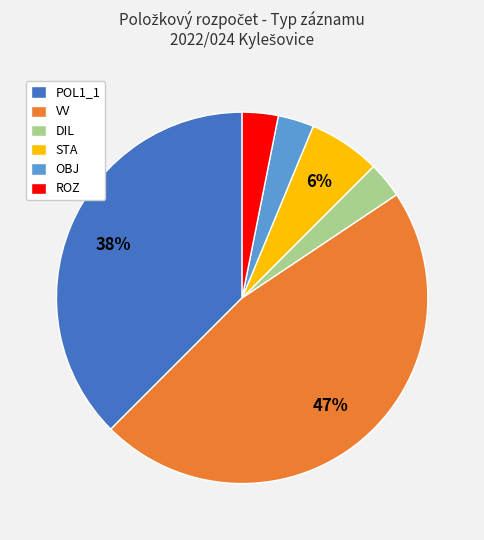

The OBJ slice represents 17% of the pie. True or false?

False